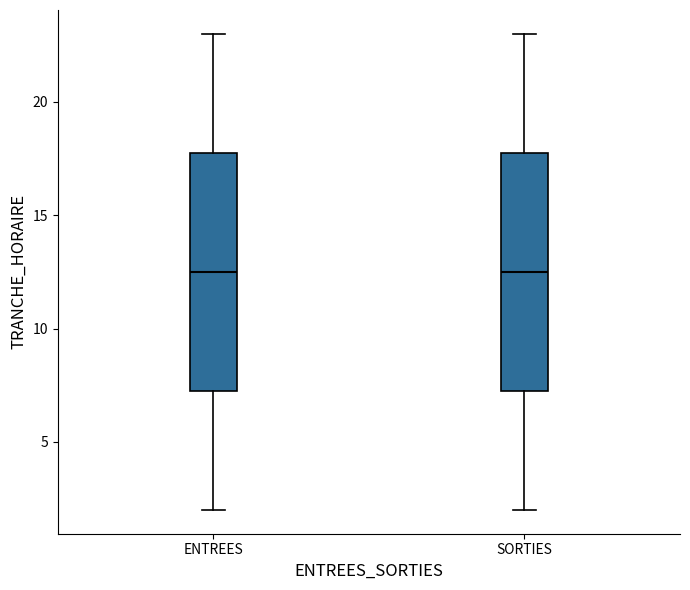

Reading left to right, read every box against the y-axis: the position of its median line, the range the box covers, and the ends of its whiskers. The values are not printed on the chart, so give them approximately, as read against the axis.

ENTREES: median 12.5, box 7.5 to 18.0, whiskers 2.0 to 23.0
SORTIES: median 12.5, box 7.5 to 18.0, whiskers 2.0 to 23.0